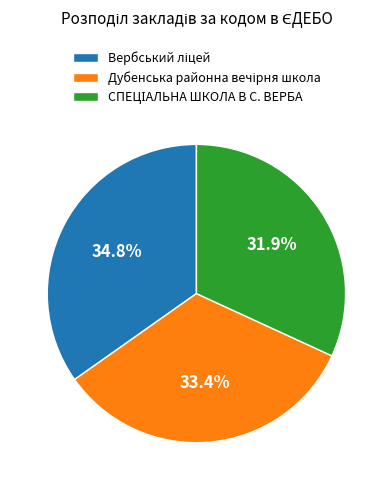

Is there a majority slice in this chart?

No